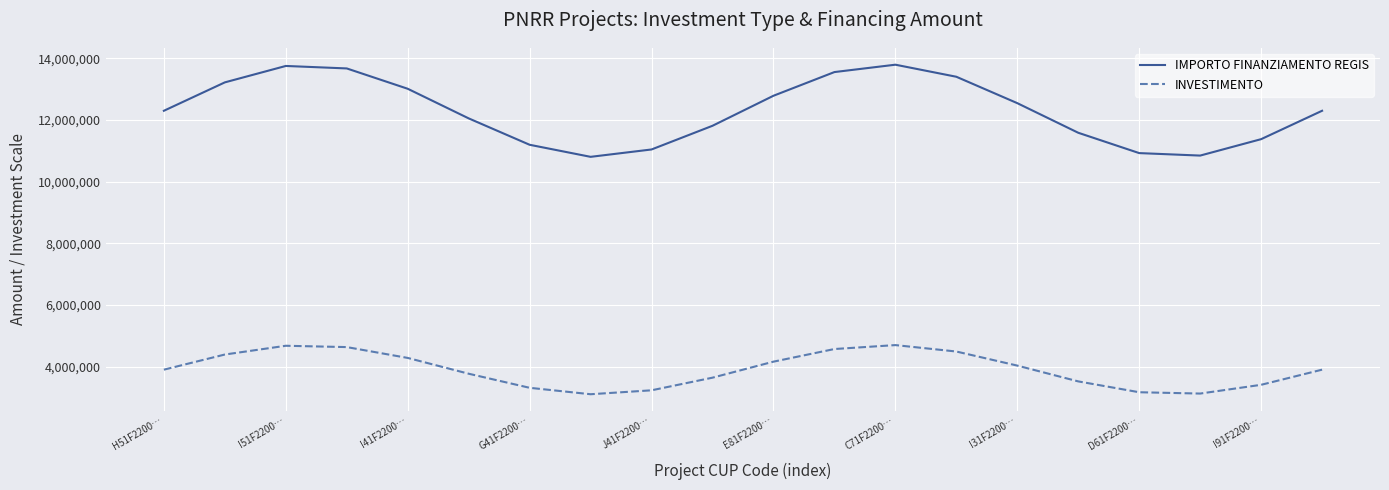

How many distinct data groups are displayed?

2